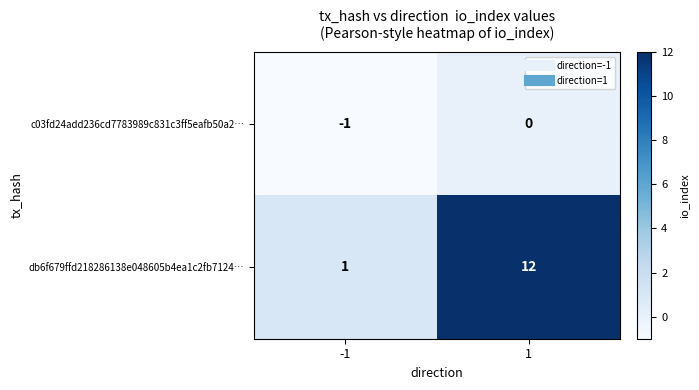

The value of c03fd24add236cd7783989c831c3ff5eafb50a2… at 1 is 0. True or false?

True